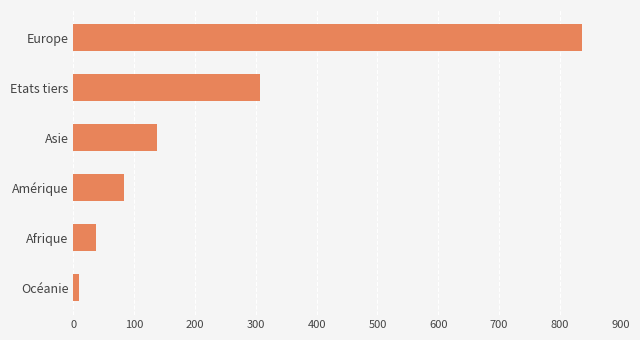

What is the average value?

235